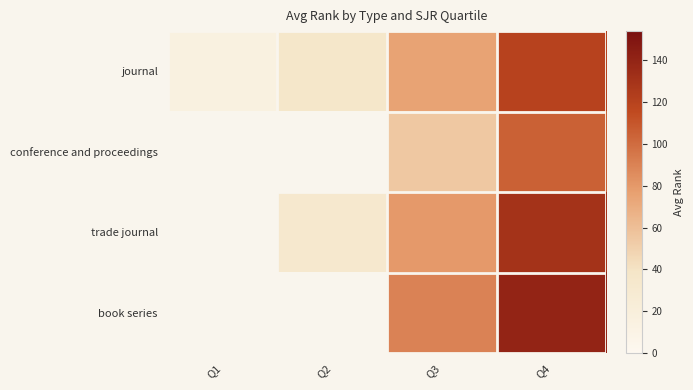

At how many categories does at least one series exceed 73?

2